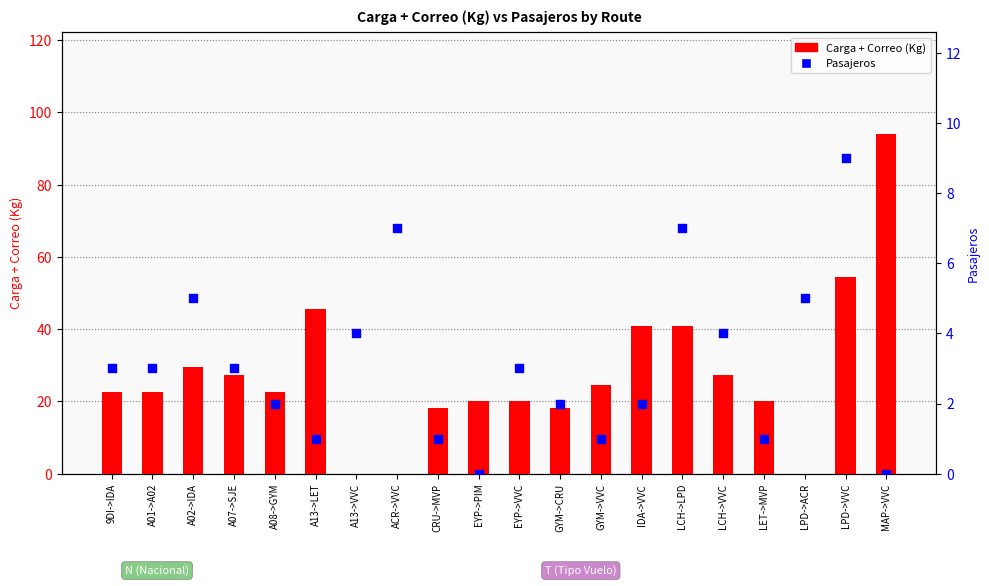

Is the value of Carga + Correo (Kg) at LET->MVP greater than the value of Pasajeros at CRU->MVP?

Yes